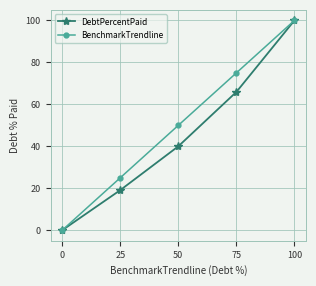

How many distinct data groups are displayed?

2